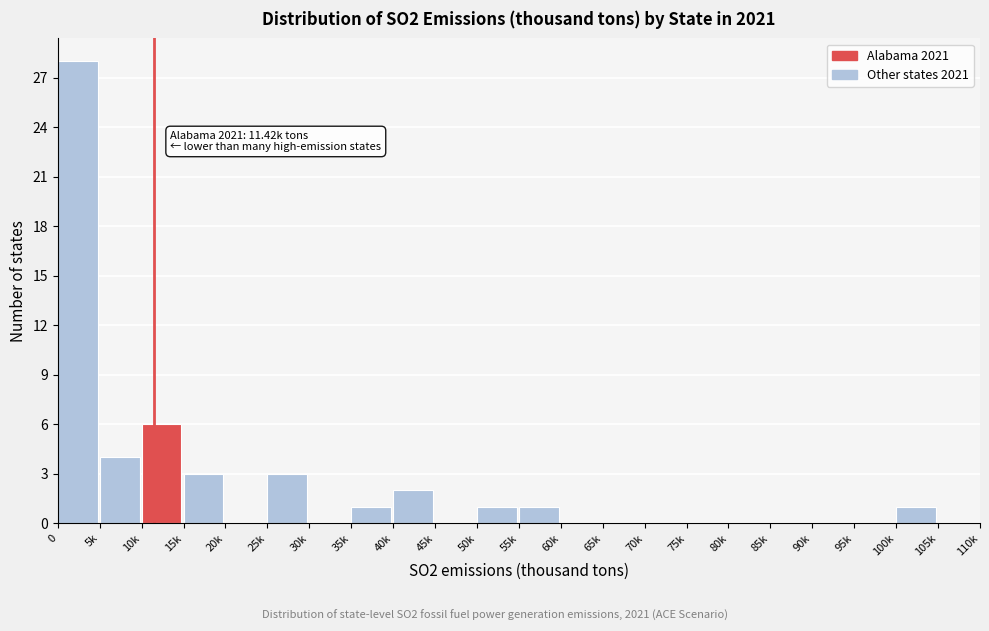

Reading left to right, what are all the values shown in this chart?

0=28	5k=4	10k=6	15k=3	20k=0	25k=3	30k=0	35k=1	40k=2	45k=0	50k=1	55k=1	60k=0	65k=0	70k=0	75k=0	80k=0	85k=0	90k=0	95k=0	100k=1	105k=0